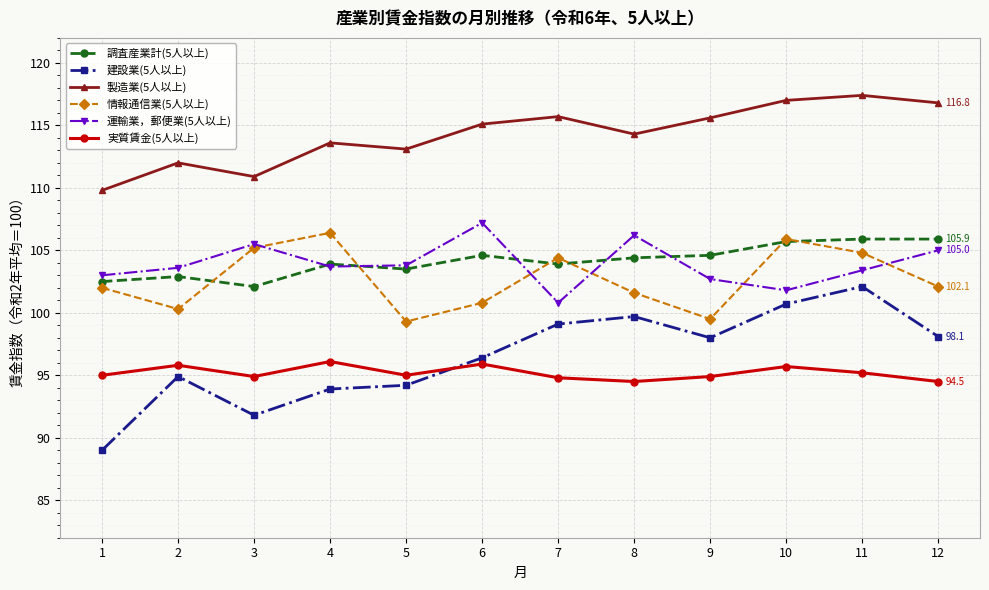

Count the number of categories in the chart.

12